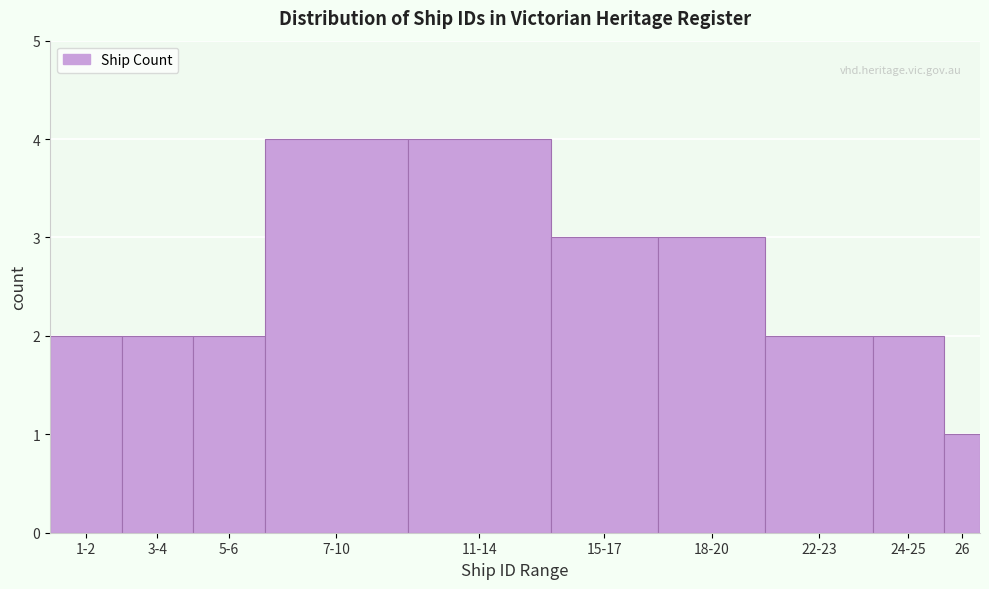

Reading left to right, transcribe all the data shown in this chart.

2	2	2	4	4	3	3	2	2	1